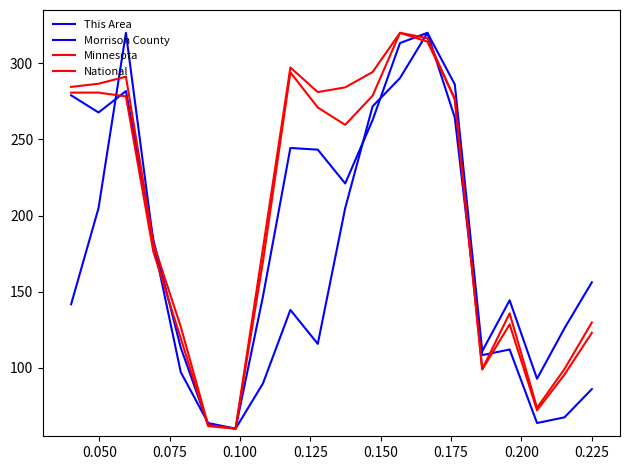

Is this an area chart (filled region under the line)?

No